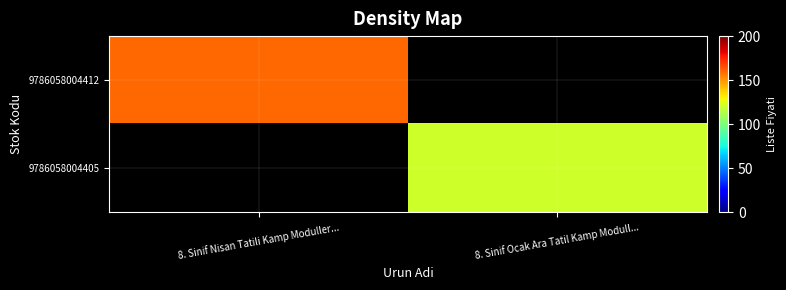

True or false: 9786058004412 has a value of 160.0 at 8. Sinif Nisan Tatili Kamp Moduller....

True